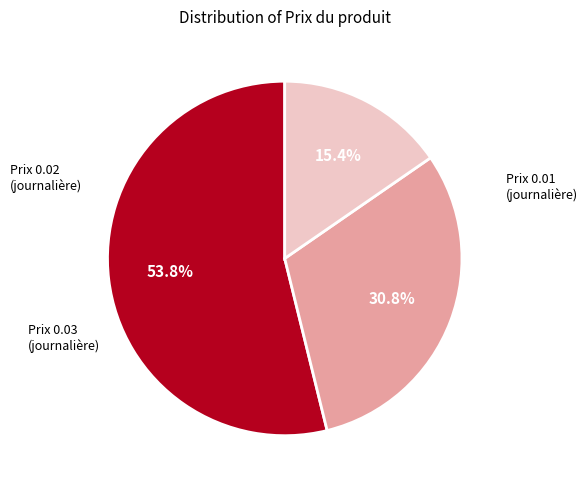

How many slices are in this pie chart?

3